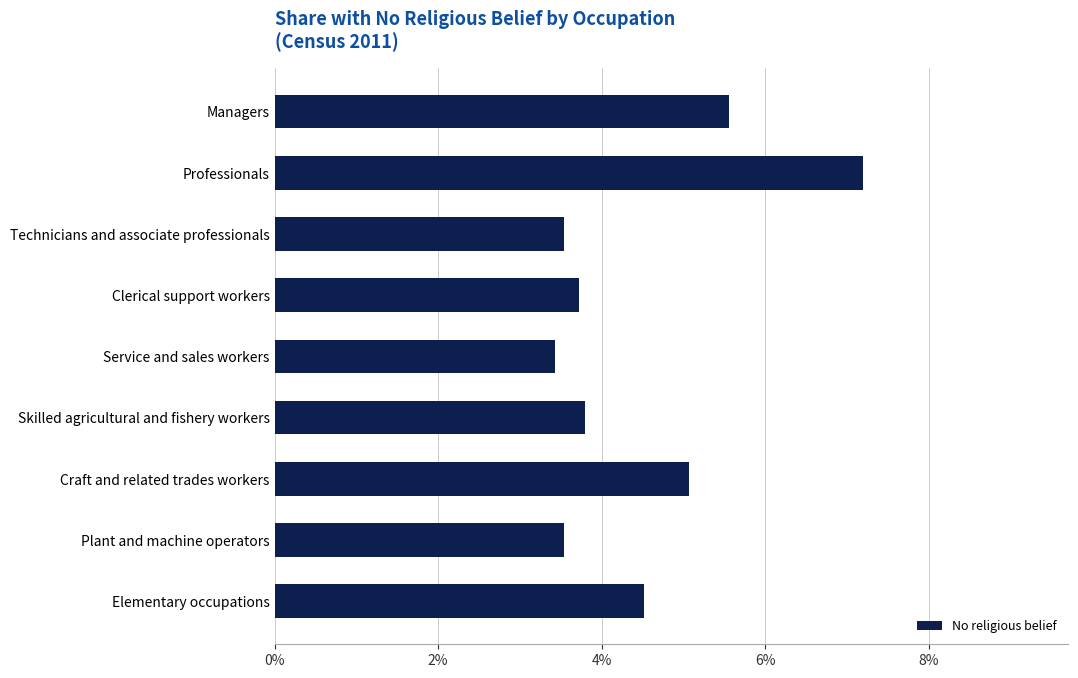

What is the greatest value displayed?

0.1